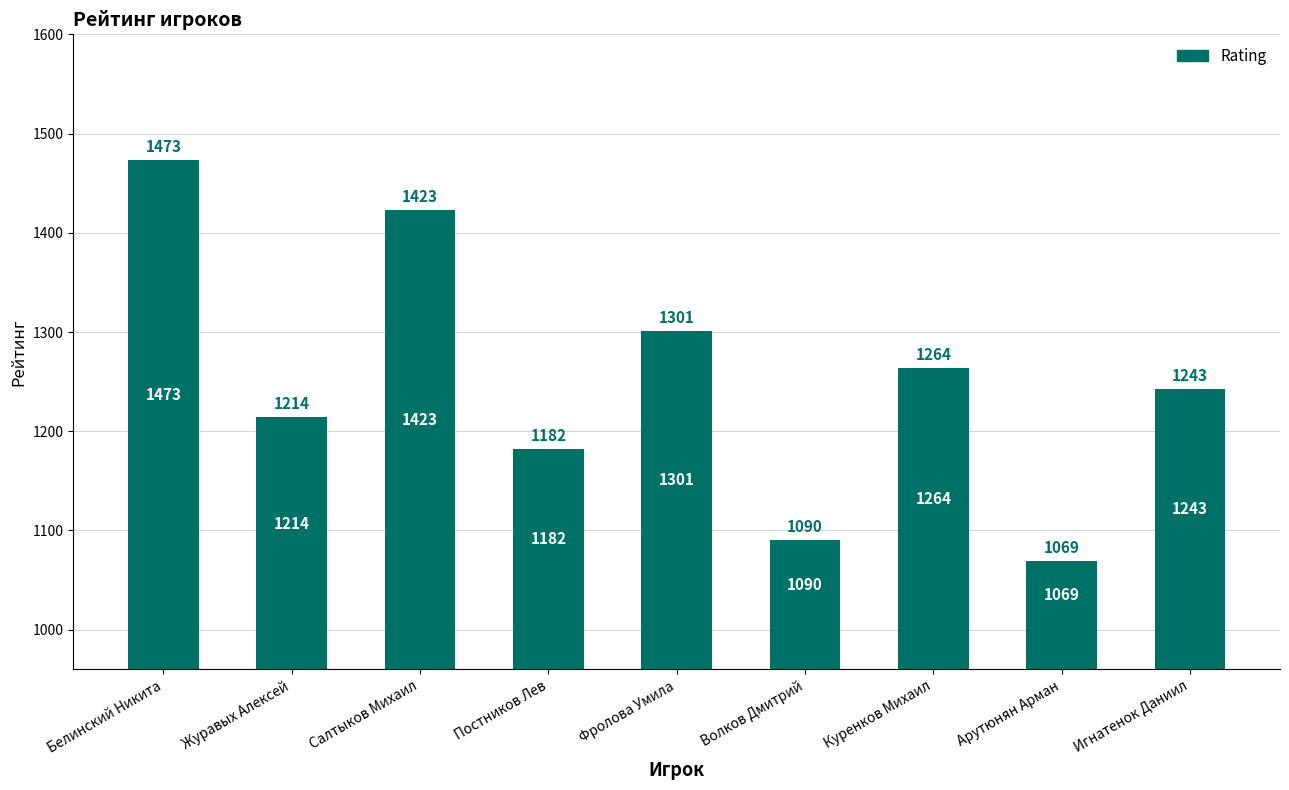

What is the value of the 8th bar from the left?

1069